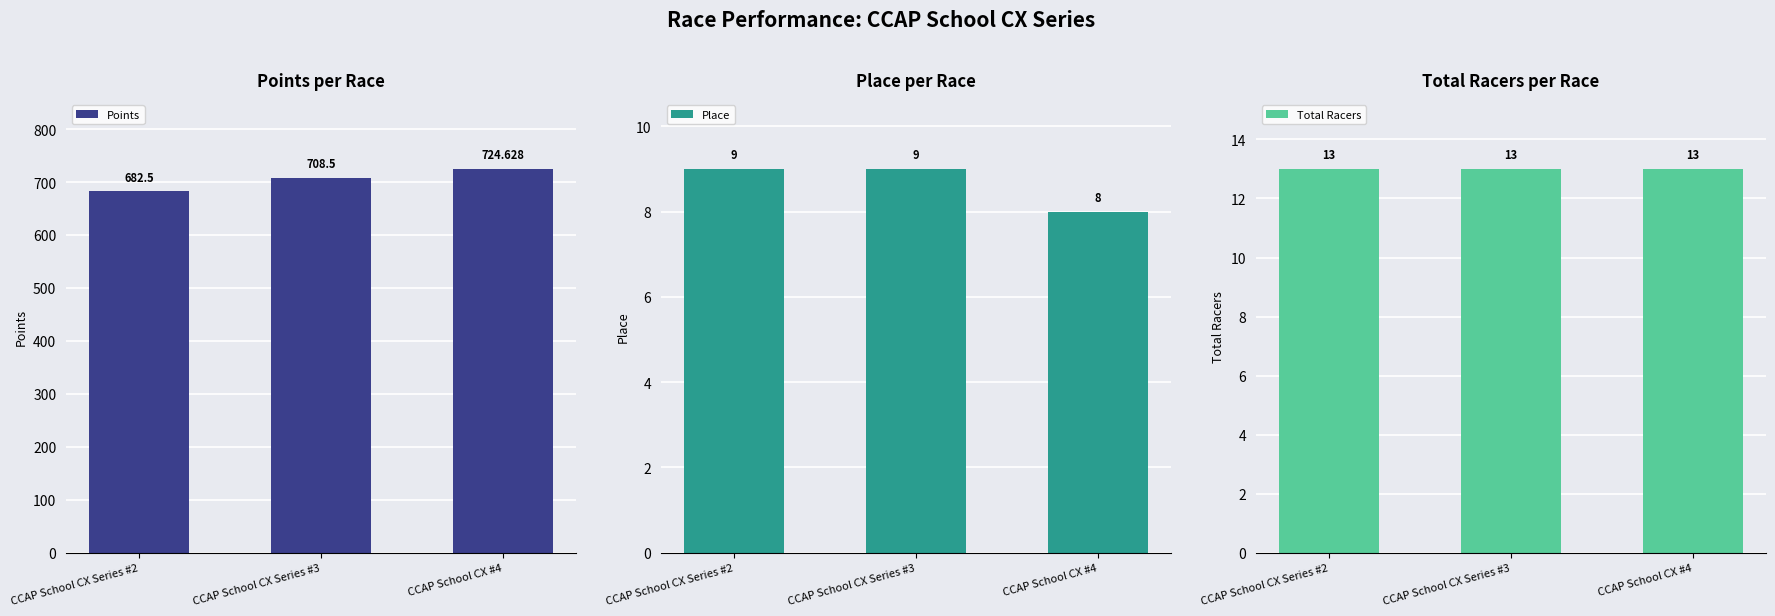

Reading left to right, list all the values displayed in this chart.

Points: CCAP School CX Series #2=682.5	CCAP School CX Series #3=708.5	CCAP School CX #4=724.6
Place: CCAP School CX Series #2=9.0	CCAP School CX Series #3=9.0	CCAP School CX #4=8.0
Total Racers: CCAP School CX Series #2=13.0	CCAP School CX Series #3=13.0	CCAP School CX #4=13.0